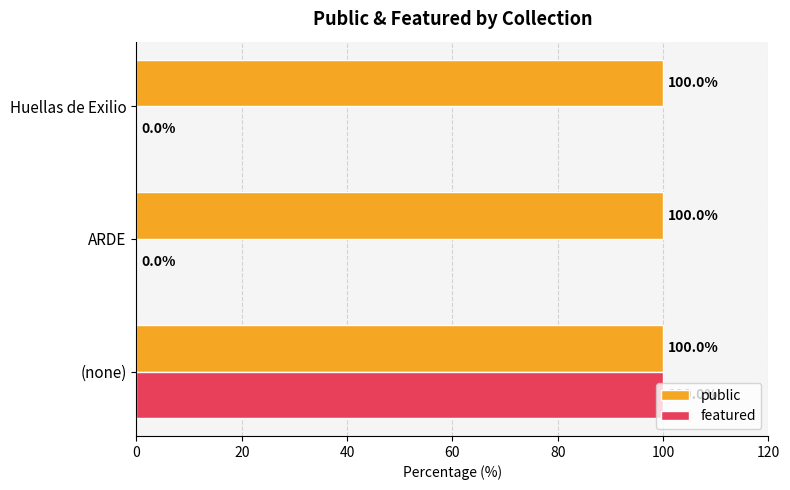

What is the sum of all featured values?

100